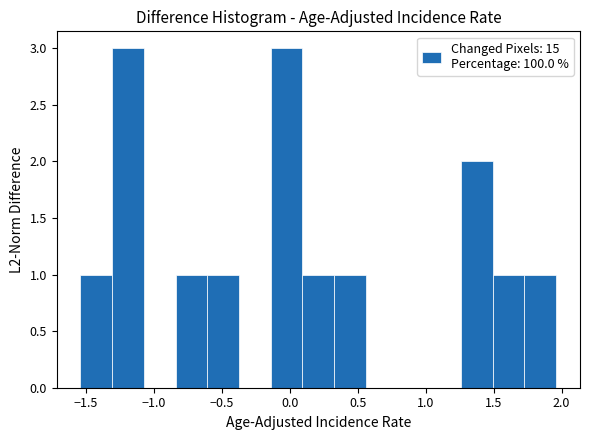

How tall is the bar that spans 1.50 to 1.75 on the x-axis? Neither the bar edges nor the heights are printed on the chart, so give them approximately, as read against the axes.

1